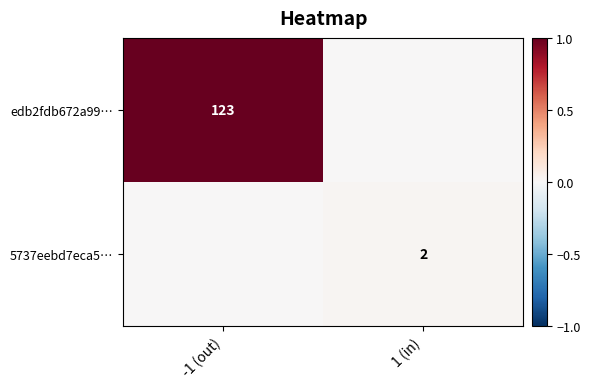

The edb2fdb672a99… series shows 183 at -1 (out). True or false?

False